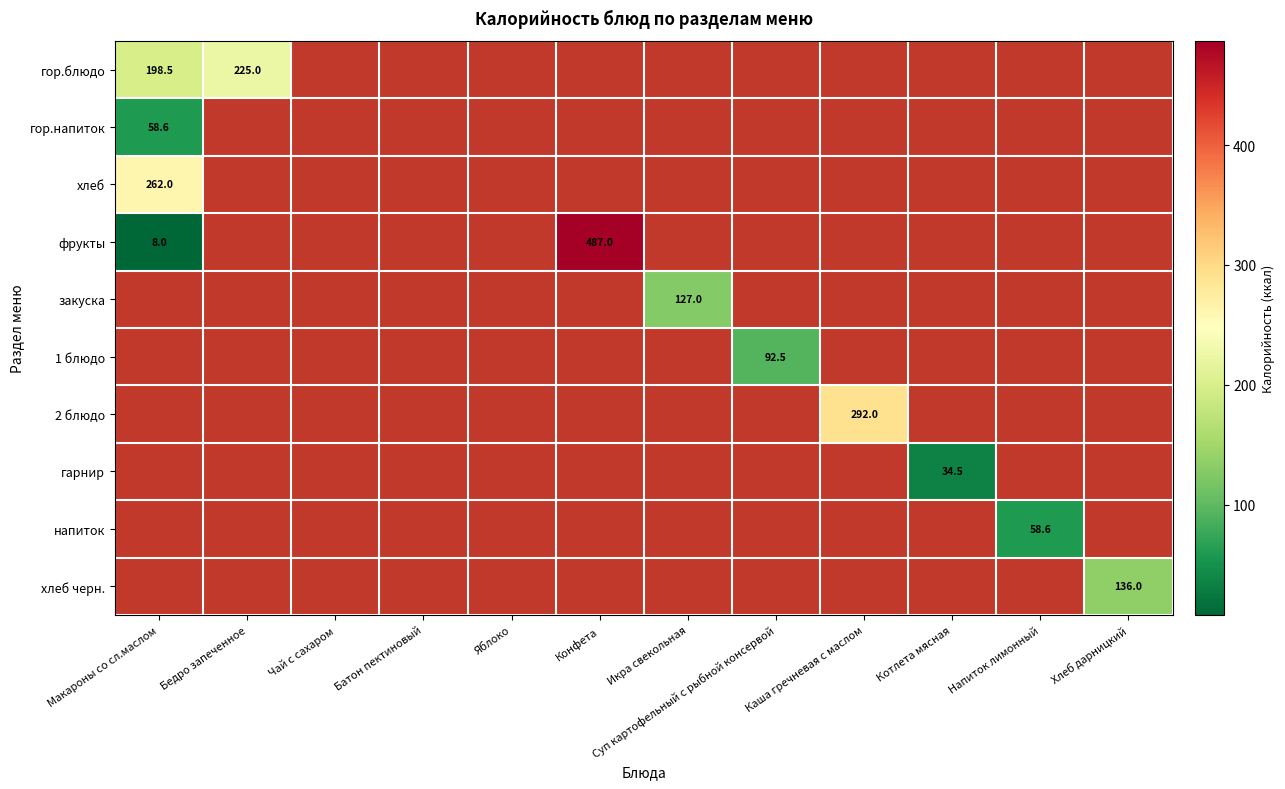

How many values in 1 блюдо are above zero?

1